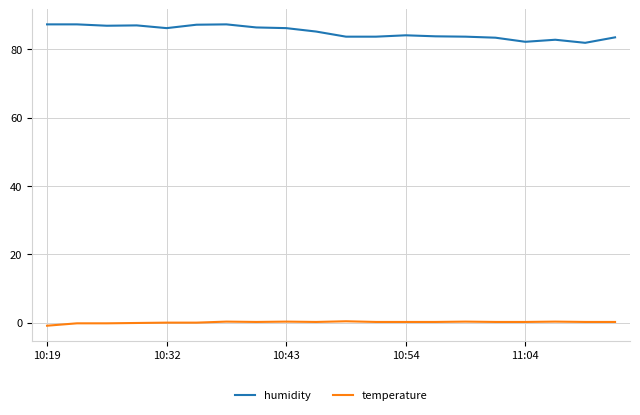

Rank the series by their average value, from lowest to highest.

temperature, humidity